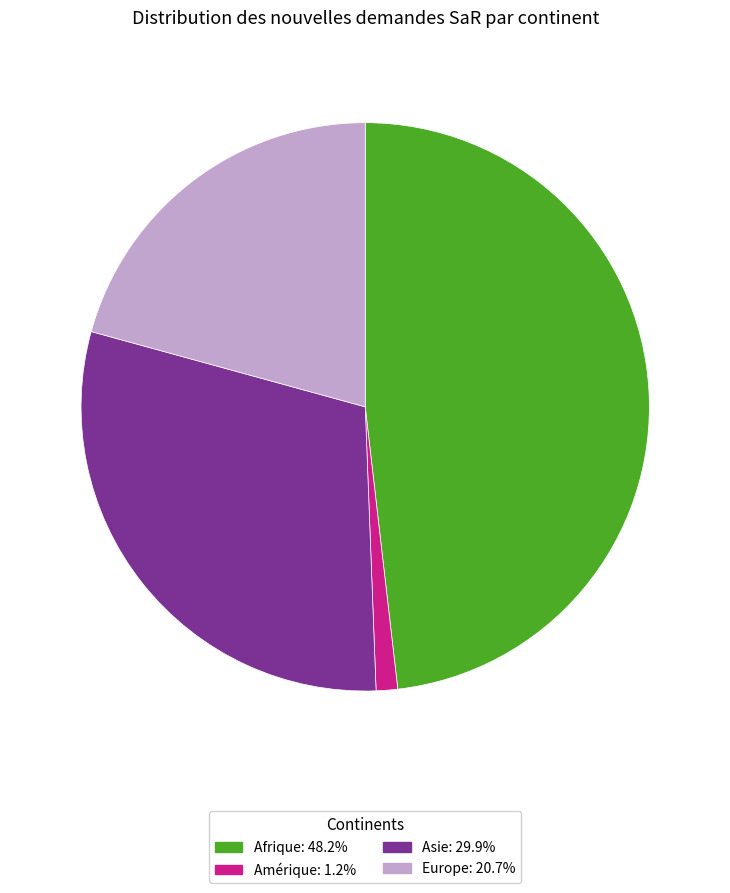

Is there any slice that represents more than half of the pie?

No